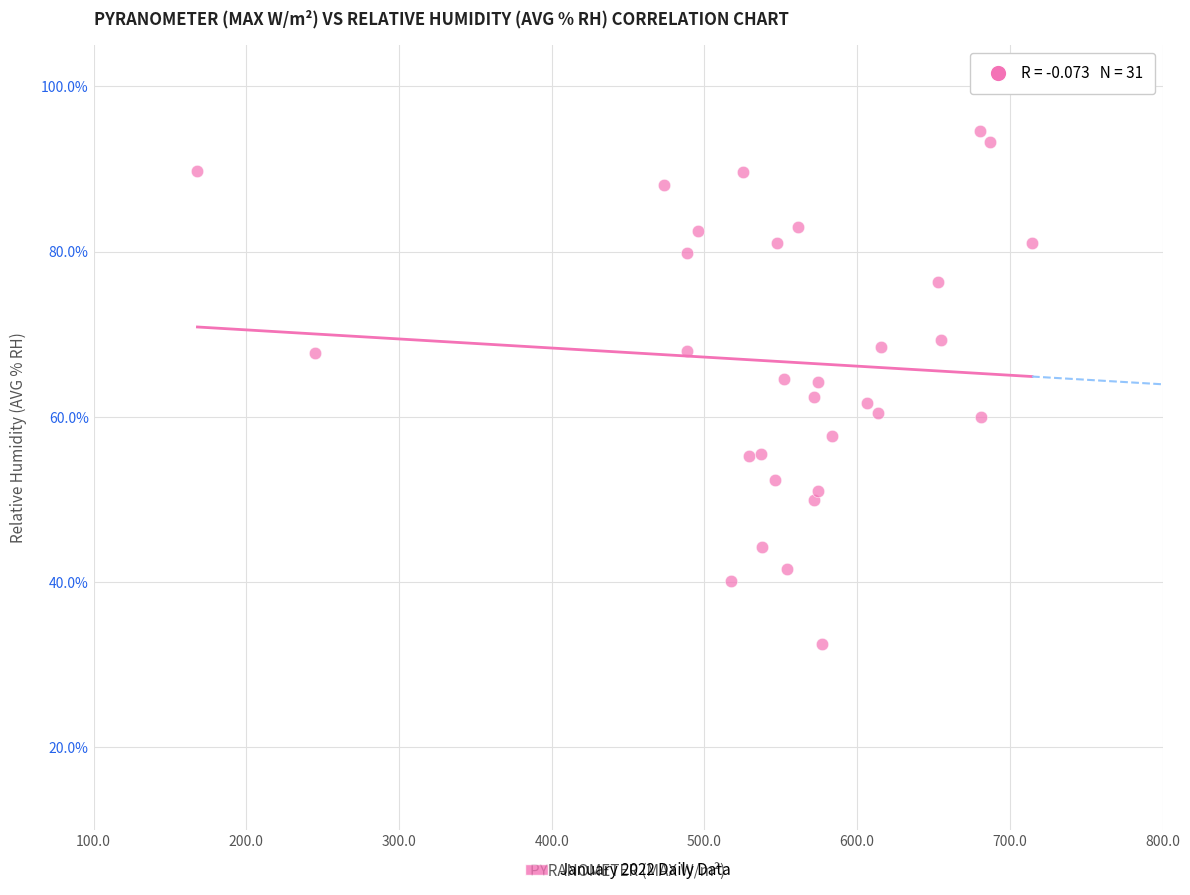

What is the range of Y values (max minus min)?

62.1